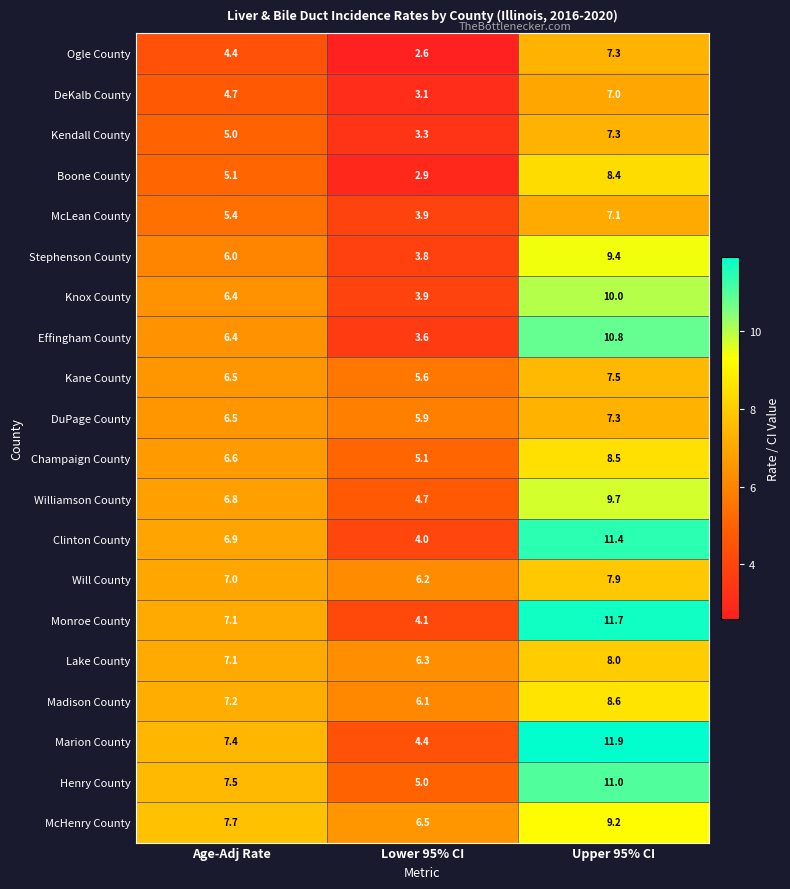

What is the sum of the McLean County values at Lower 95% CI and Upper 95% CI?

11.0